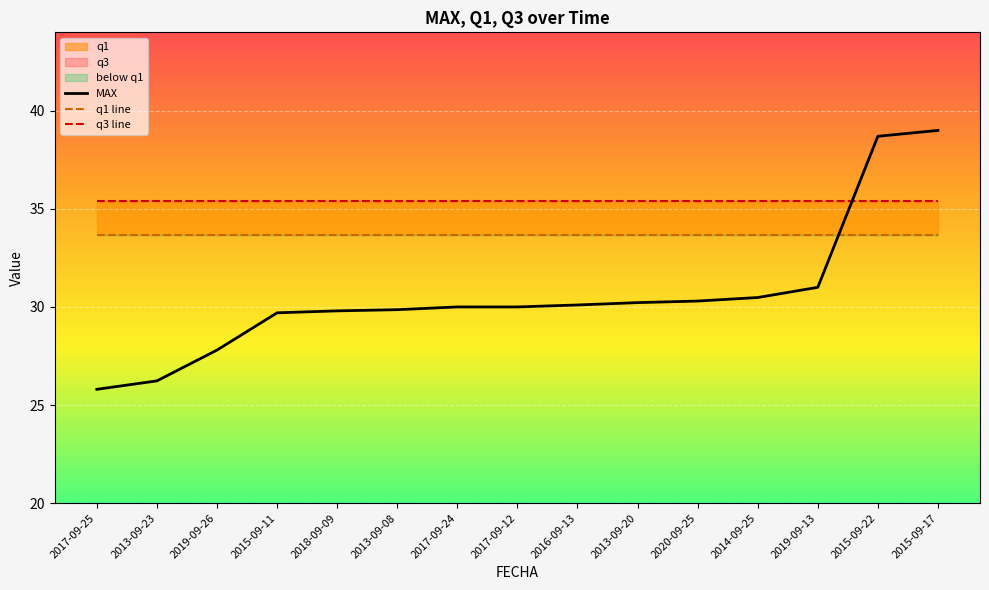

What is the value of the q1 line point at the 11th from the left?

33.7